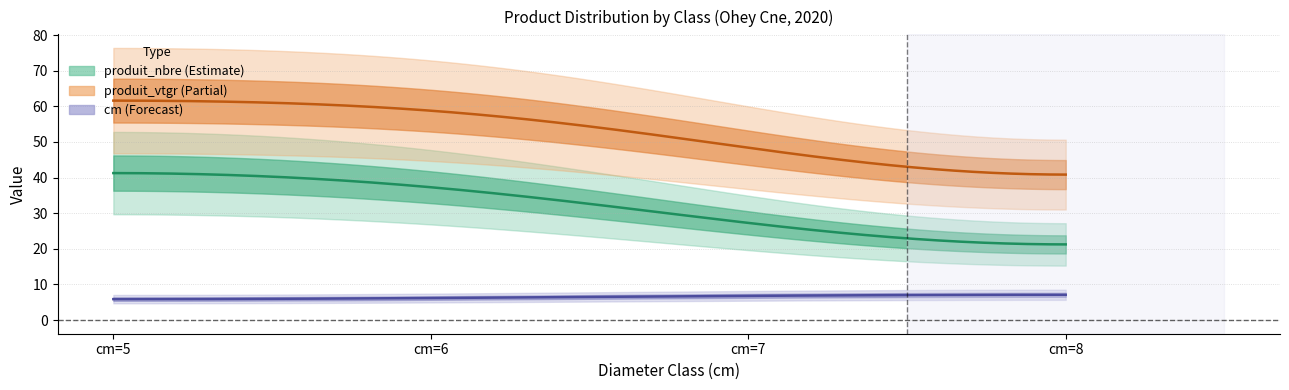

Does the chart have visible grid lines?

Yes